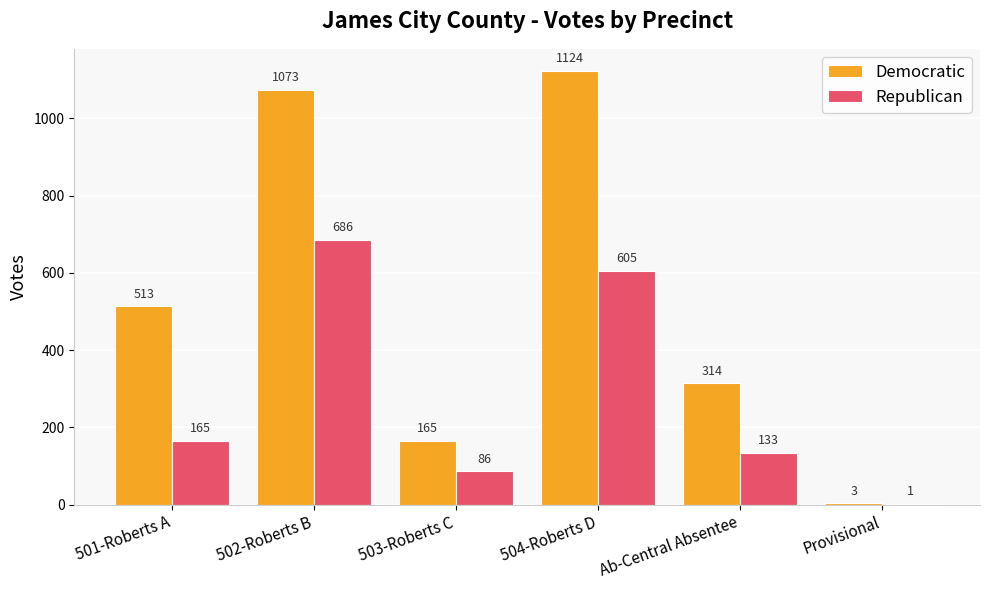

What is the approximate value of Republican at 502-Roberts B, to the nearest 50?

700